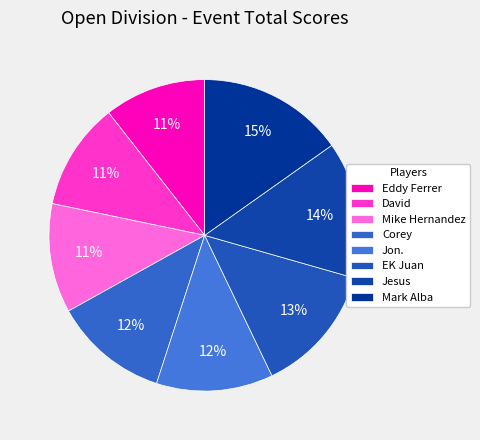

How many segments does this pie chart have?

8